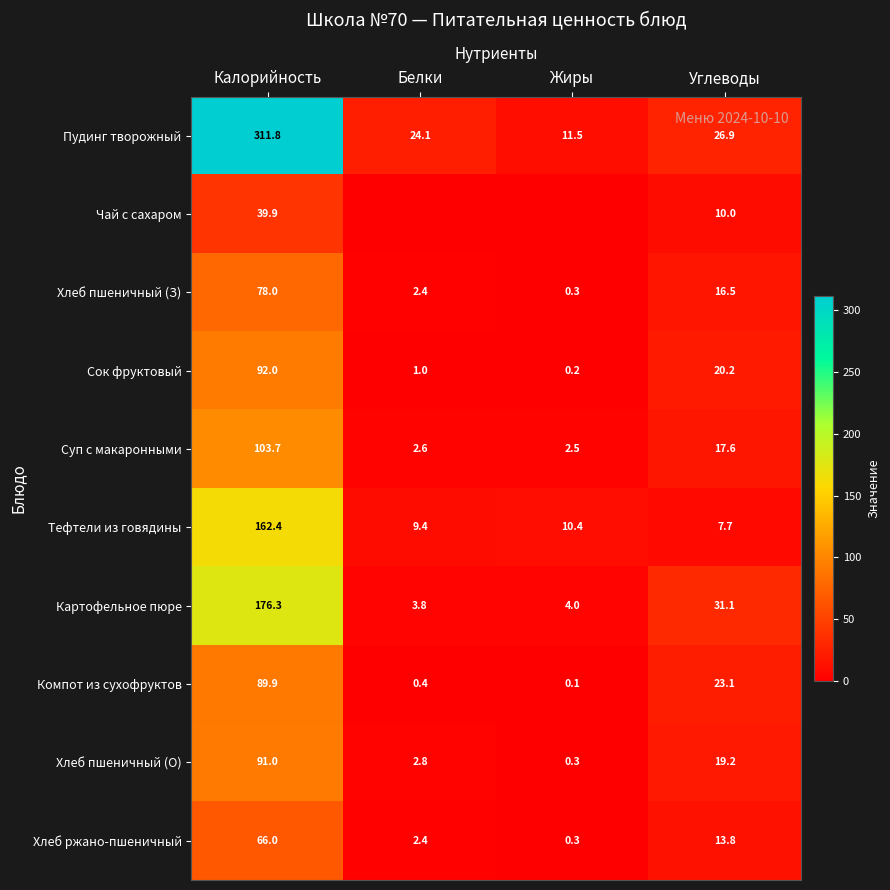

Count the number of data series in this chart.

10